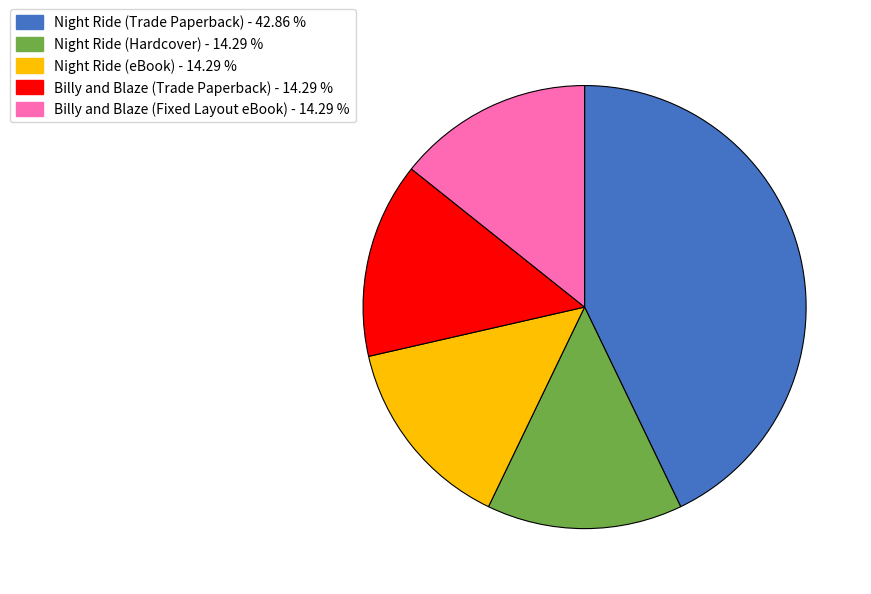

Approximately how many times larger is the value at Night Ride (Hardcover) compared to Billy and Blaze (Trade Paperback)?

1.0